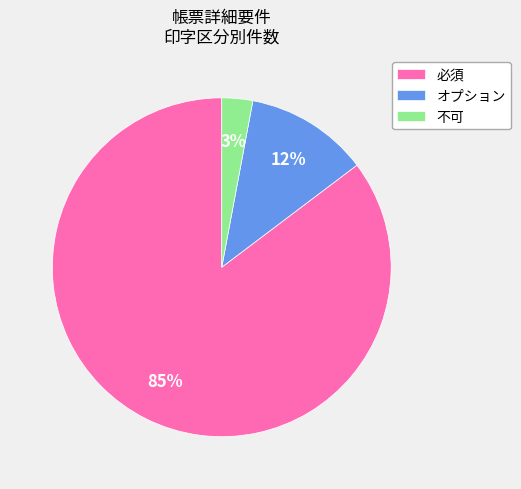

To the nearest percent, what is the combined percentage of 不可 and 必須?

88%